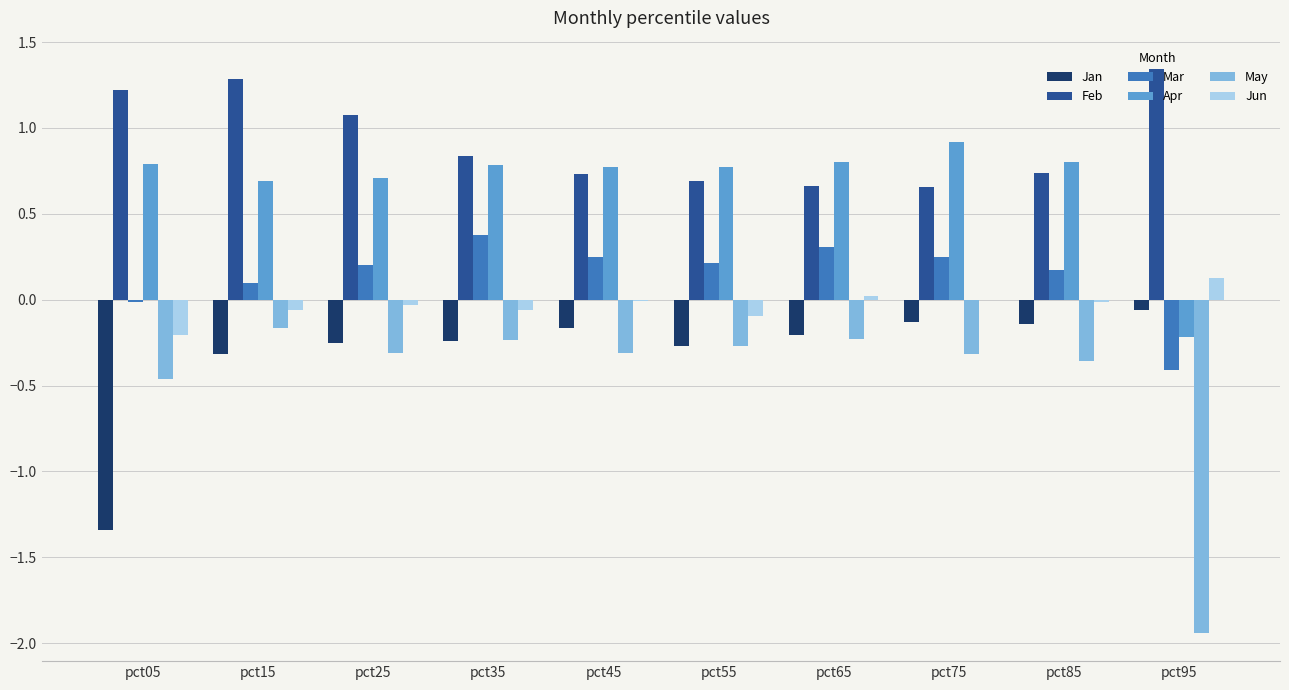

Which series has the largest total across all categories?

Feb